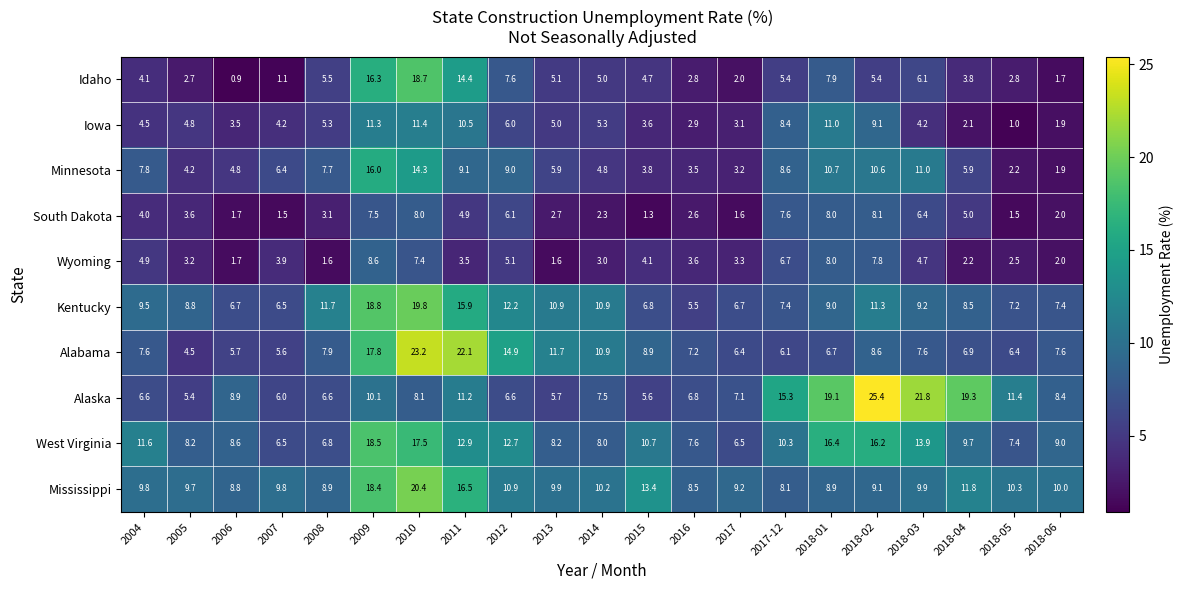

Is the value of Alabama at 2018-06 greater than the value of South Dakota at 2006?

Yes